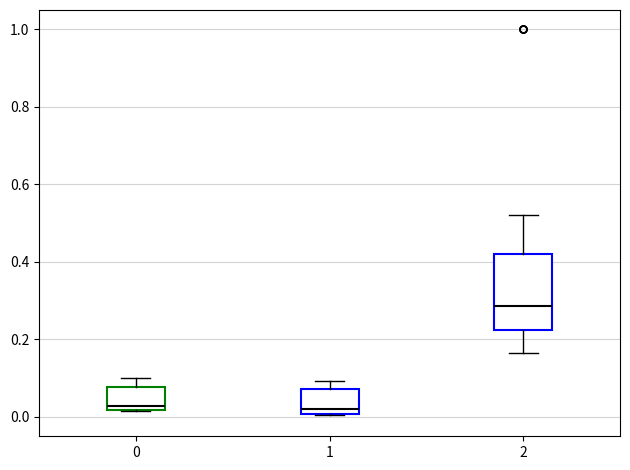

Reading left to right, read every box against the y-axis: the position of its median line, the range the box covers, and the ends of its whiskers. The values are not printed on the chart, so give them approximately, as read against the axis.

0: median 0.02 (just above the box's lower edge), box 0.02 to 0.08, whiskers 0.02 to 0.10
1: median 0.02, box 0.00 to 0.08, whiskers 0.00 to 0.10
2: median 0.28, box 0.22 to 0.42, whiskers 0.16 to 0.52